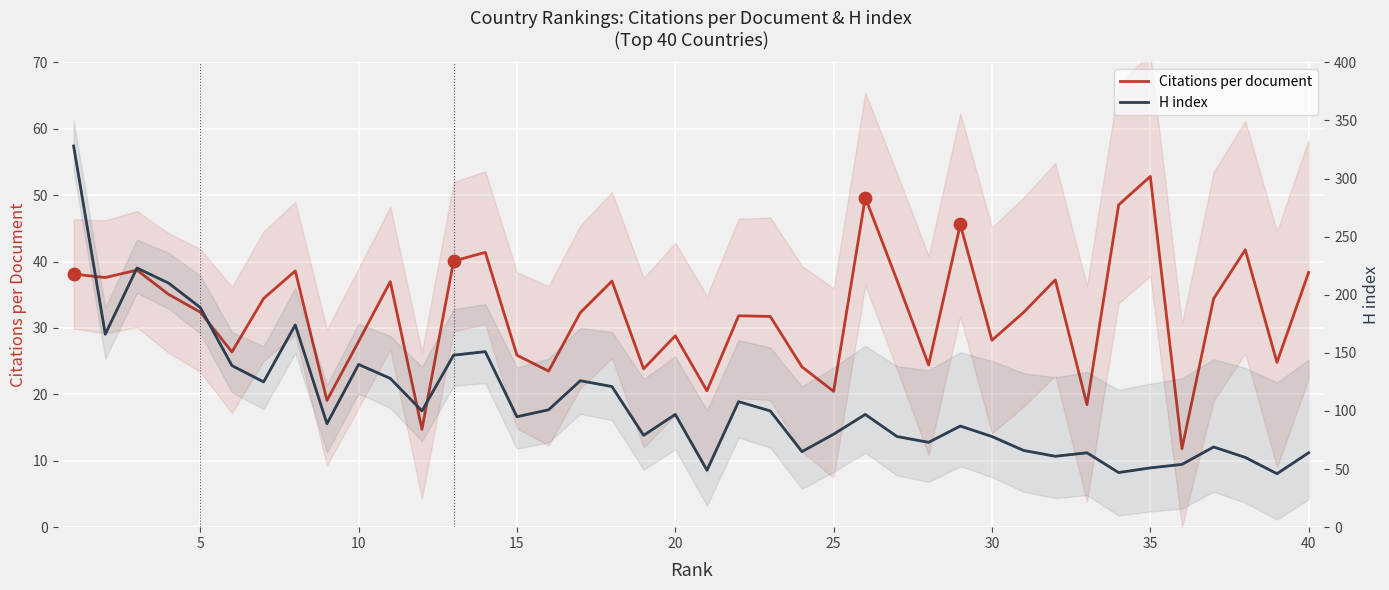

Which series has the largest total across all categories?

H index